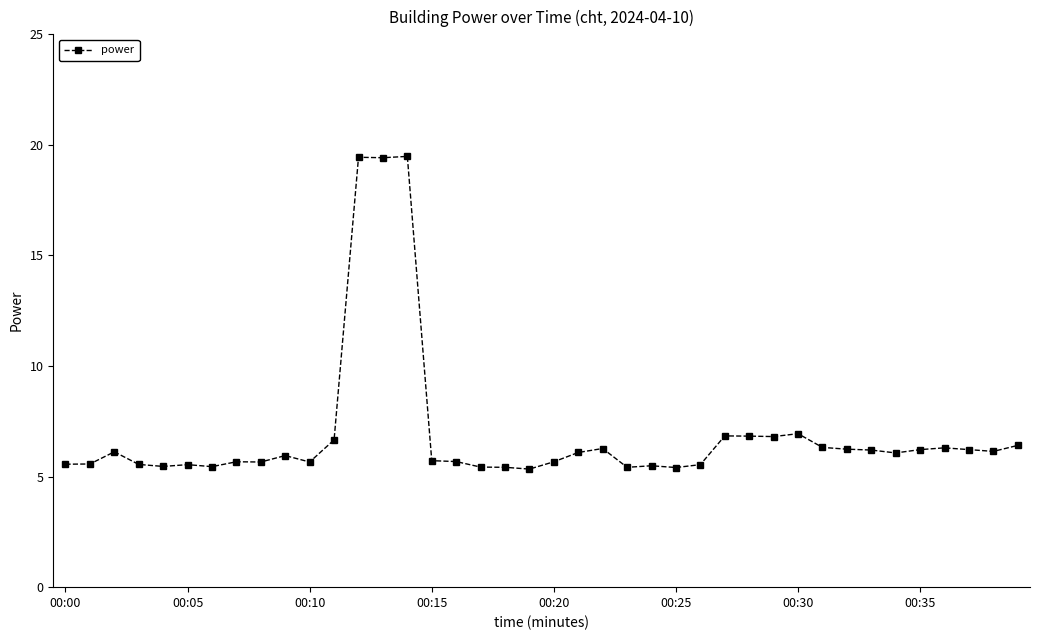

What is the sum of all values?

278.2